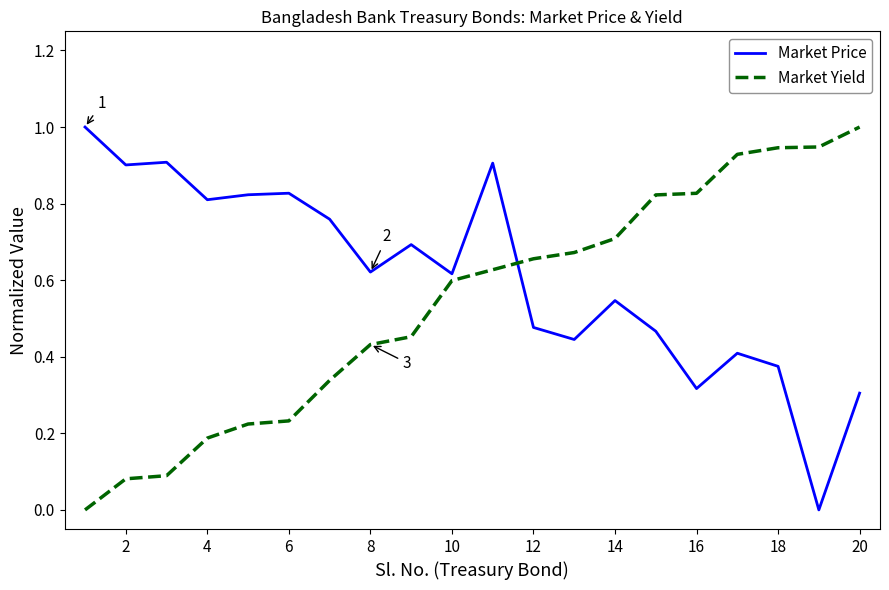

After their last crossing, which series has the higher values: Market Yield or Market Price?

Market Yield